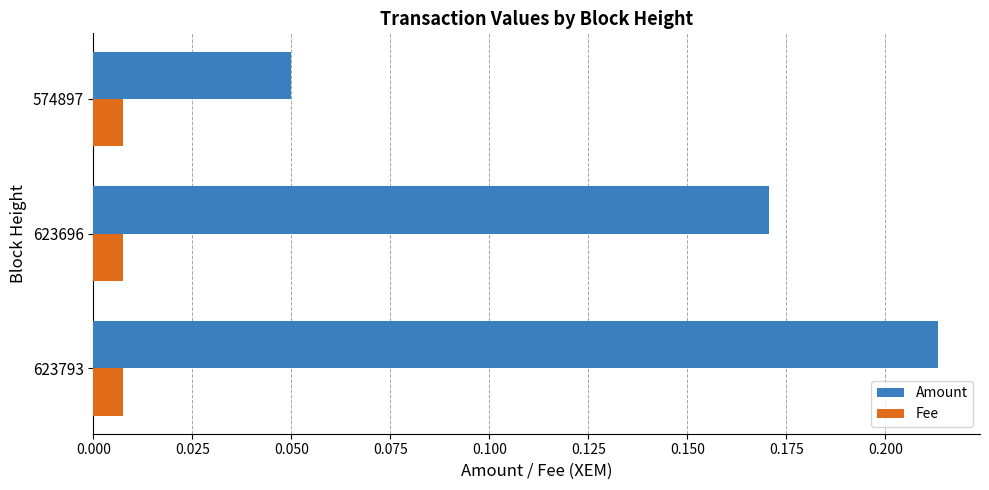

Which series has the widest spread of values?

Amount